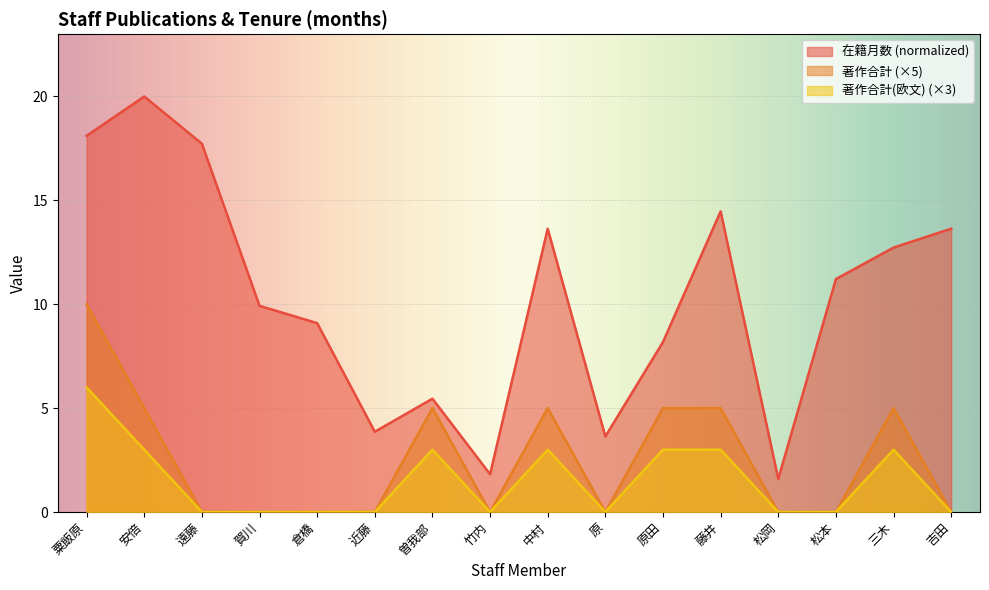

True or false: 著作合計 and 在籍月数 intersect in this chart.

False